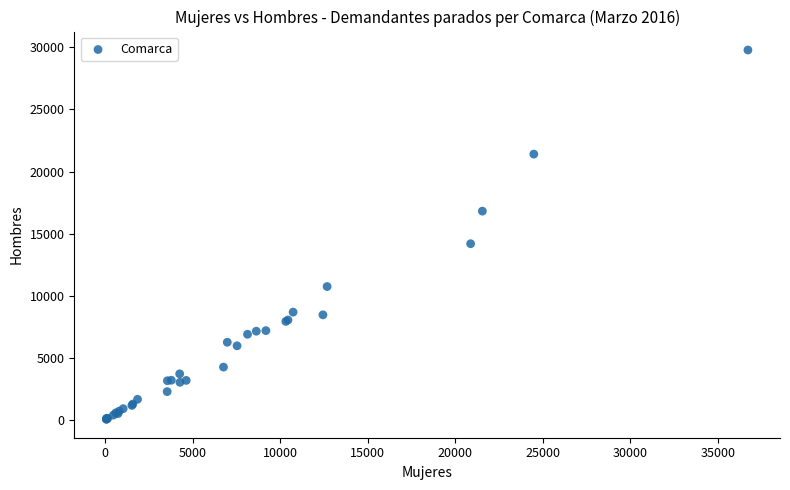

What Y value in the scatter plot is closest to 14925?

14193